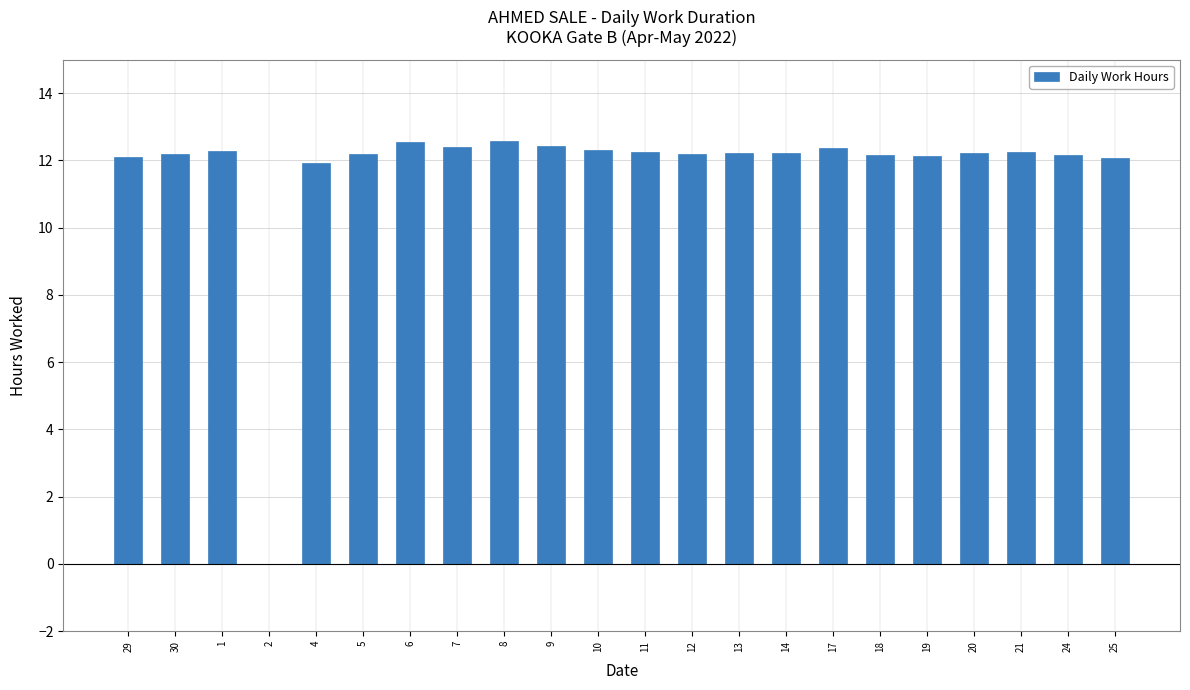

What is the approximate value at 5?

12.2